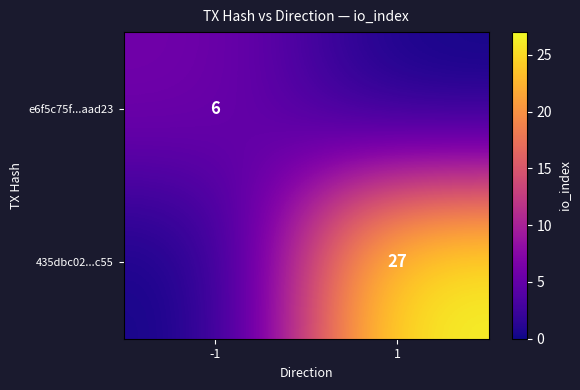

Is it true that e6f5c75f...aad23 equals 6 at -1?

True